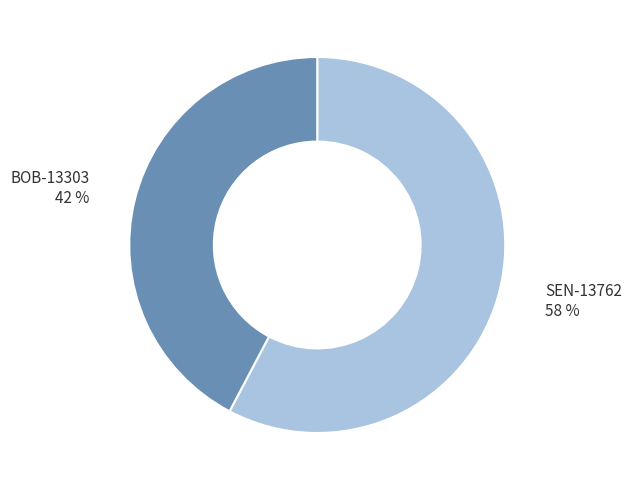

Approximately how many times larger is the value at BOB-13303 compared to SEN-13762?

0.7